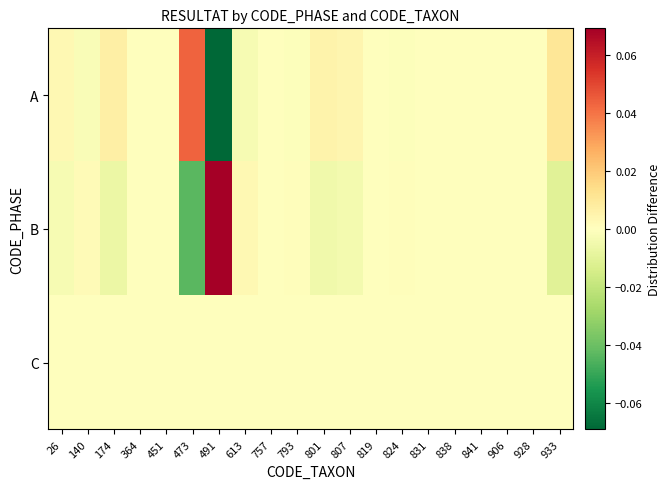

Which label corresponds to the smallest value in the chart?

491